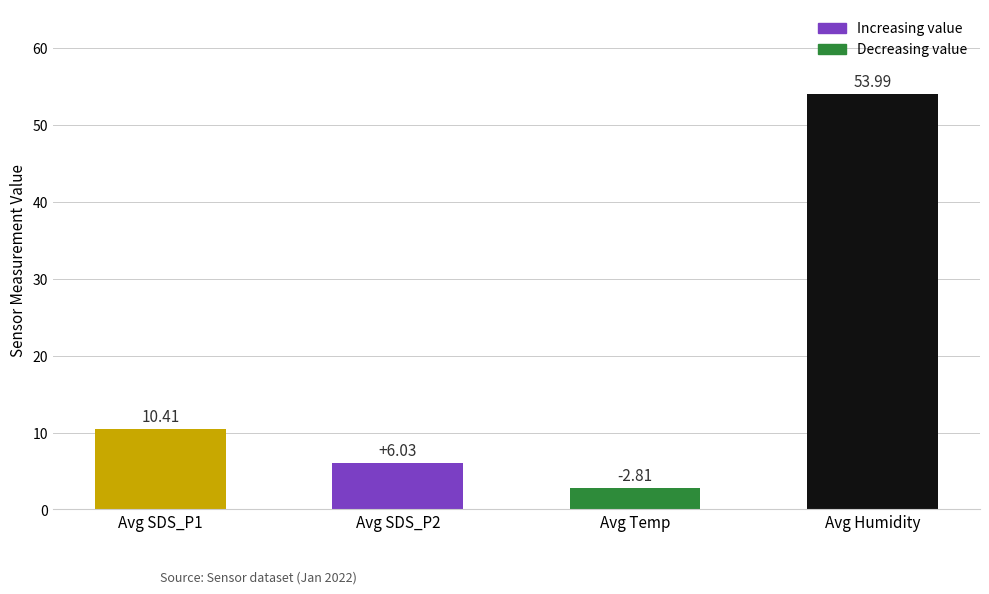

What is the greatest value displayed?

54.0